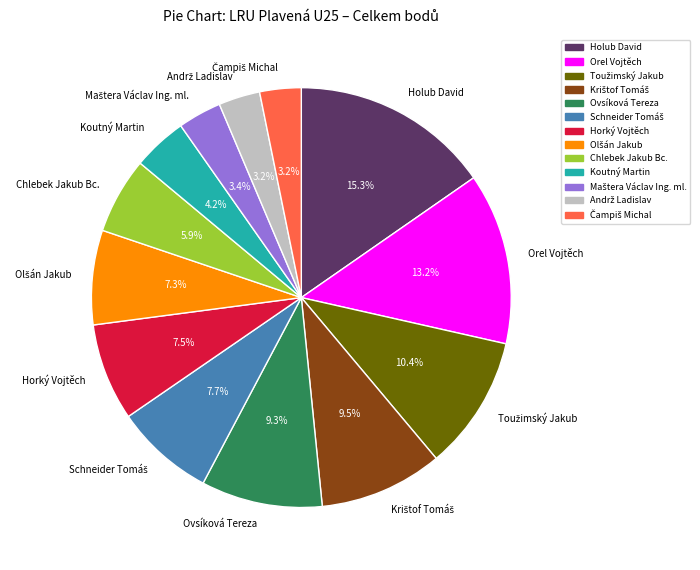

Which slice is the largest?

Holub David